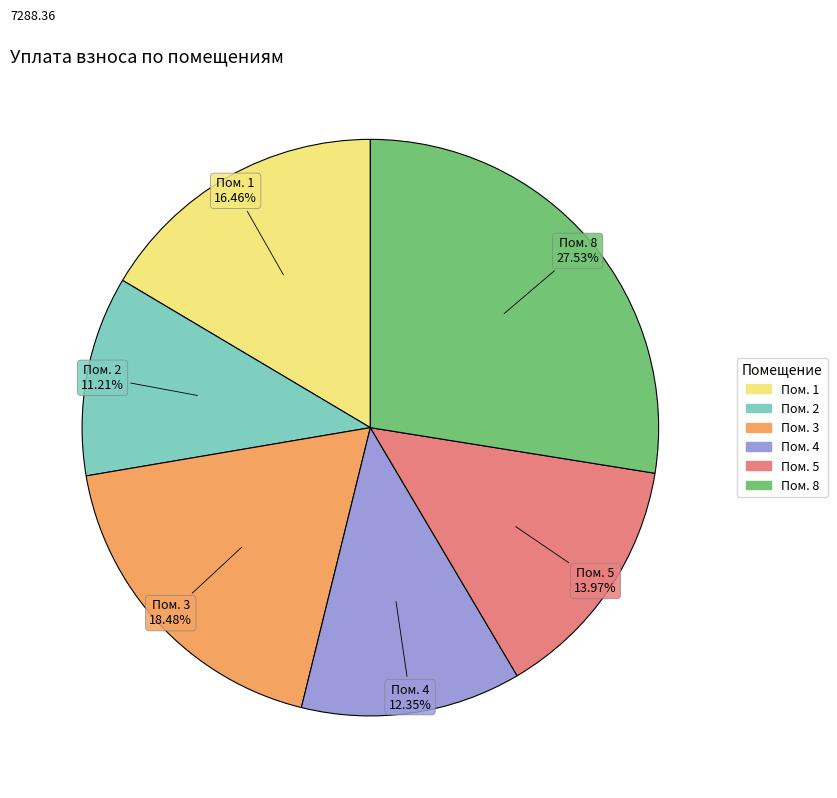

To the nearest percent, what is the difference between the largest and smallest slice percentages?

16%